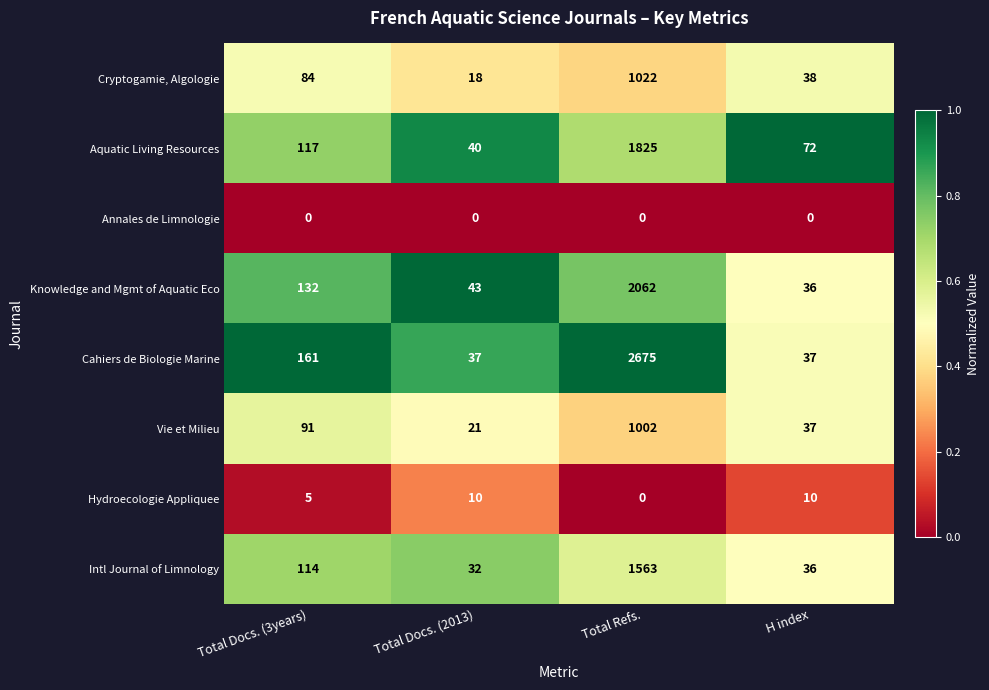

Where is Knowledge and Mgmt of Aquatic Eco nearest to the value 1049?

Total Docs. (3years)